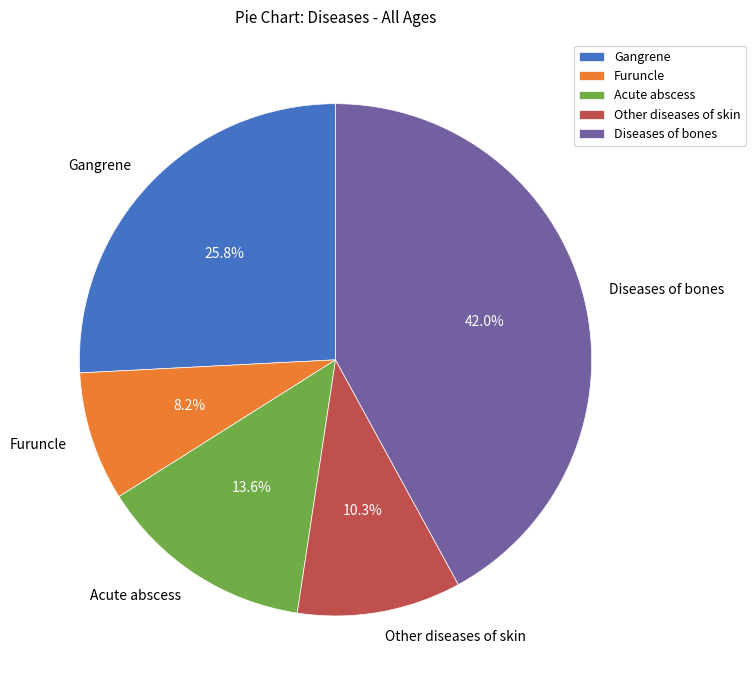

Which has a higher value, Diseases of bones or Other diseases of skin?

Diseases of bones